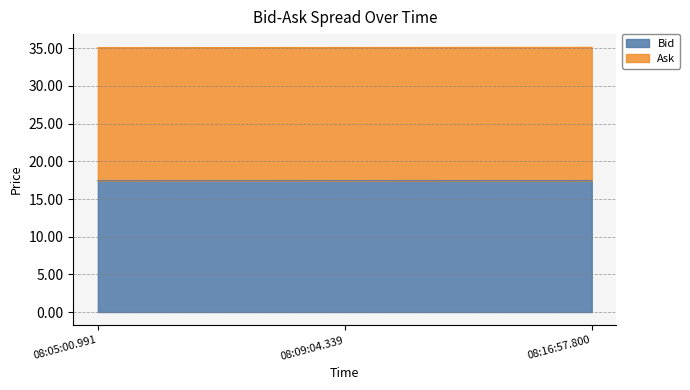

Does the chart have visible grid lines?

Yes